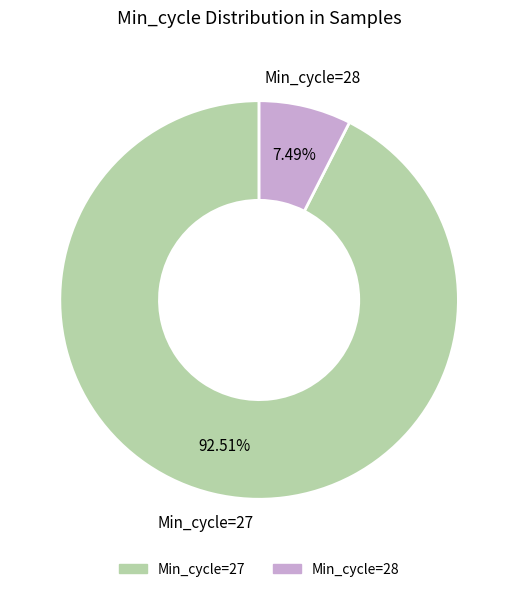

How many slices are in this pie chart?

2